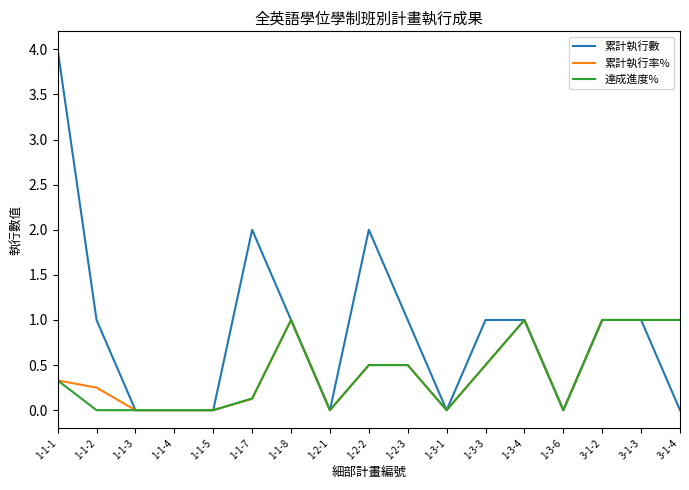

What is the greatest value displayed?

4.0